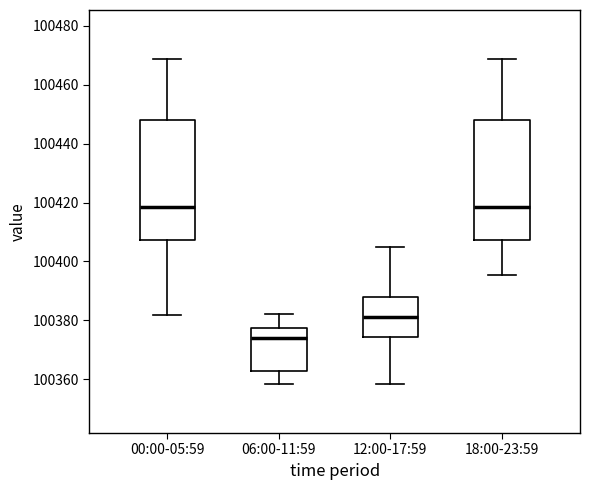

Which box has the lowest median line?

06:00-11:59